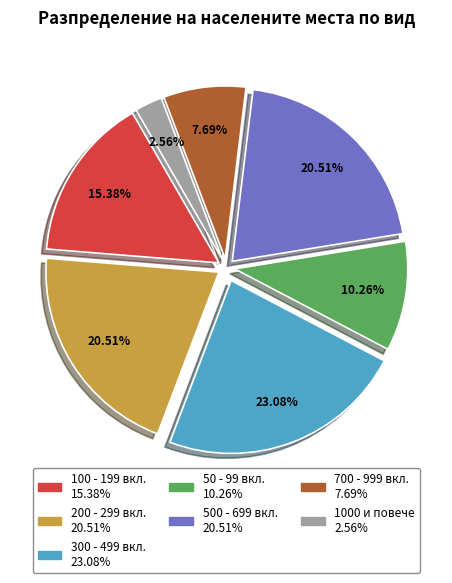

Is there a majority slice in this chart?

No